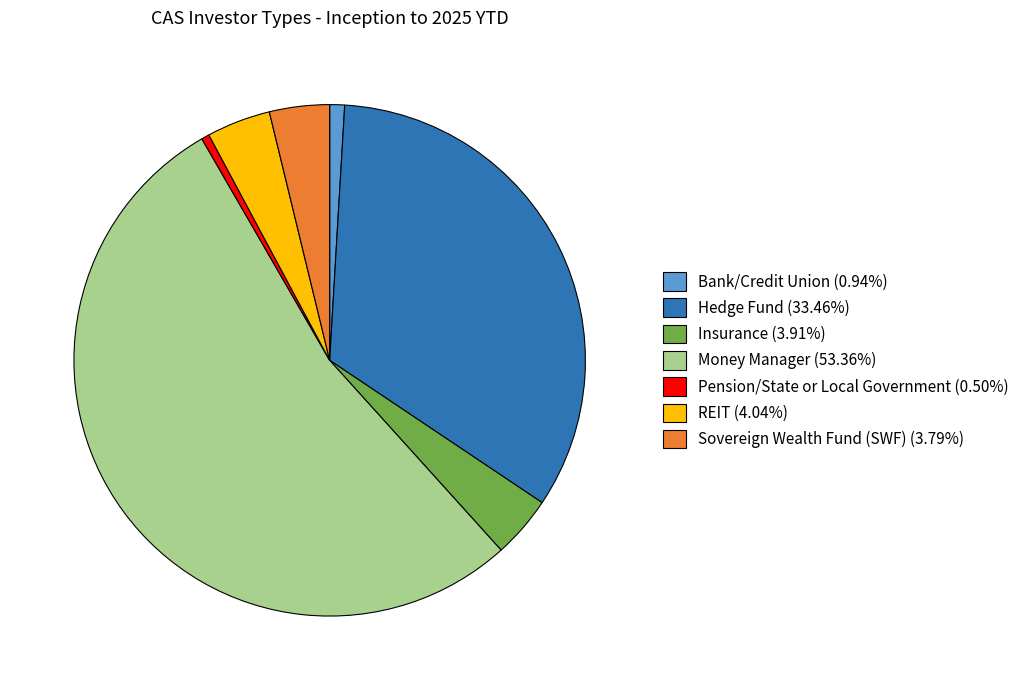

Combined, do Pension/State or Local Government (0.50%) and REIT (4.04%) account for over 50%?

No